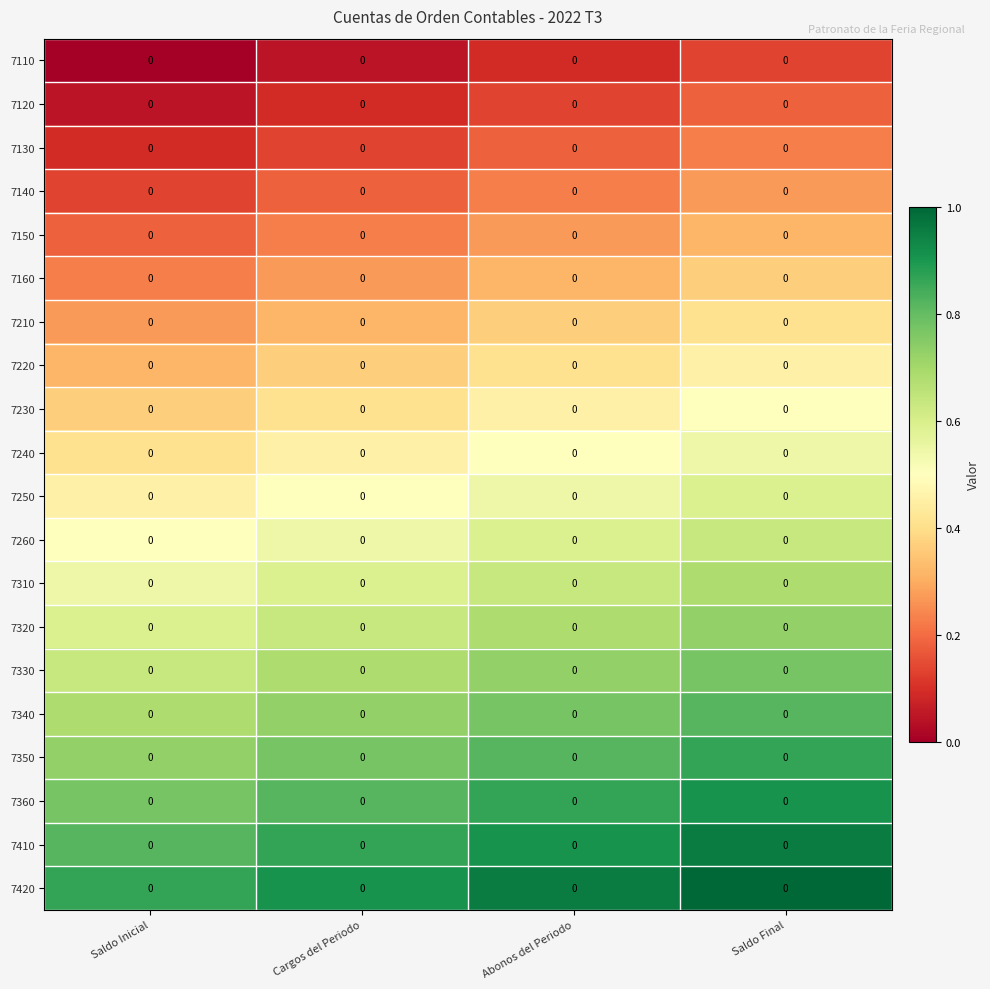

Reading right to left, extract all data points from this chart.

7110: Saldo Final=0.0	Abonos del Periodo=0.0	Cargos del Periodo=0.0	Saldo Inicial=0.0
7120: Saldo Final=0.0	Abonos del Periodo=0.0	Cargos del Periodo=0.0	Saldo Inicial=0.0
7130: Saldo Final=0.0	Abonos del Periodo=0.0	Cargos del Periodo=0.0	Saldo Inicial=0.0
7140: Saldo Final=0.0	Abonos del Periodo=0.0	Cargos del Periodo=0.0	Saldo Inicial=0.0
7150: Saldo Final=0.0	Abonos del Periodo=0.0	Cargos del Periodo=0.0	Saldo Inicial=0.0
7160: Saldo Final=0.0	Abonos del Periodo=0.0	Cargos del Periodo=0.0	Saldo Inicial=0.0
7210: Saldo Final=0.0	Abonos del Periodo=0.0	Cargos del Periodo=0.0	Saldo Inicial=0.0
7220: Saldo Final=0.0	Abonos del Periodo=0.0	Cargos del Periodo=0.0	Saldo Inicial=0.0
7230: Saldo Final=0.0	Abonos del Periodo=0.0	Cargos del Periodo=0.0	Saldo Inicial=0.0
7240: Saldo Final=0.0	Abonos del Periodo=0.0	Cargos del Periodo=0.0	Saldo Inicial=0.0
7250: Saldo Final=0.0	Abonos del Periodo=0.0	Cargos del Periodo=0.0	Saldo Inicial=0.0
7260: Saldo Final=0.0	Abonos del Periodo=0.0	Cargos del Periodo=0.0	Saldo Inicial=0.0
7310: Saldo Final=0.0	Abonos del Periodo=0.0	Cargos del Periodo=0.0	Saldo Inicial=0.0
7320: Saldo Final=0.0	Abonos del Periodo=0.0	Cargos del Periodo=0.0	Saldo Inicial=0.0
7330: Saldo Final=0.0	Abonos del Periodo=0.0	Cargos del Periodo=0.0	Saldo Inicial=0.0
7340: Saldo Final=0.0	Abonos del Periodo=0.0	Cargos del Periodo=0.0	Saldo Inicial=0.0
7350: Saldo Final=0.0	Abonos del Periodo=0.0	Cargos del Periodo=0.0	Saldo Inicial=0.0
7360: Saldo Final=0.0	Abonos del Periodo=0.0	Cargos del Periodo=0.0	Saldo Inicial=0.0
7410: Saldo Final=0.0	Abonos del Periodo=0.0	Cargos del Periodo=0.0	Saldo Inicial=0.0
7420: Saldo Final=0.0	Abonos del Periodo=0.0	Cargos del Periodo=0.0	Saldo Inicial=0.0